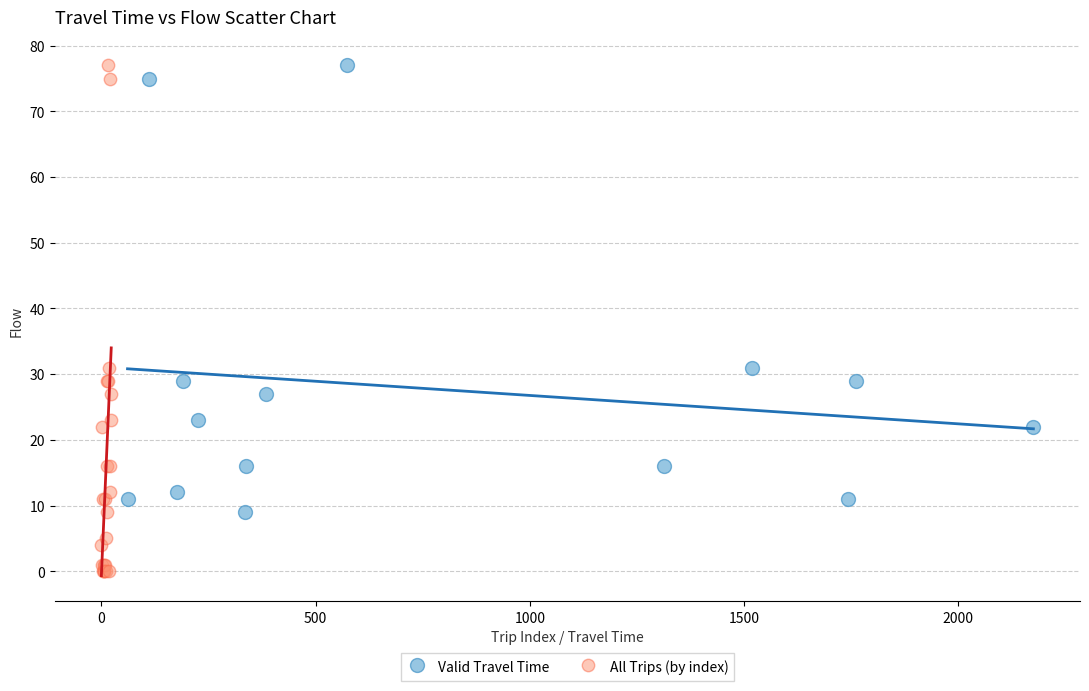

Which series has the largest Y range (max minus min)?

All Trips (by index)